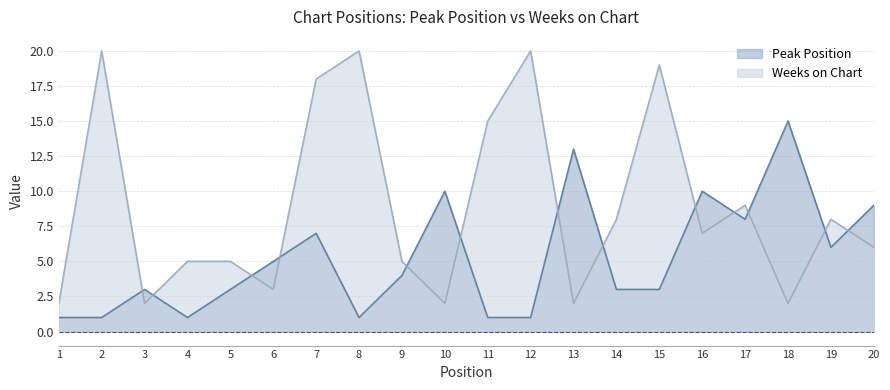

Where do Weeks on Chart and Peak Position first cross each other?

2 and 3